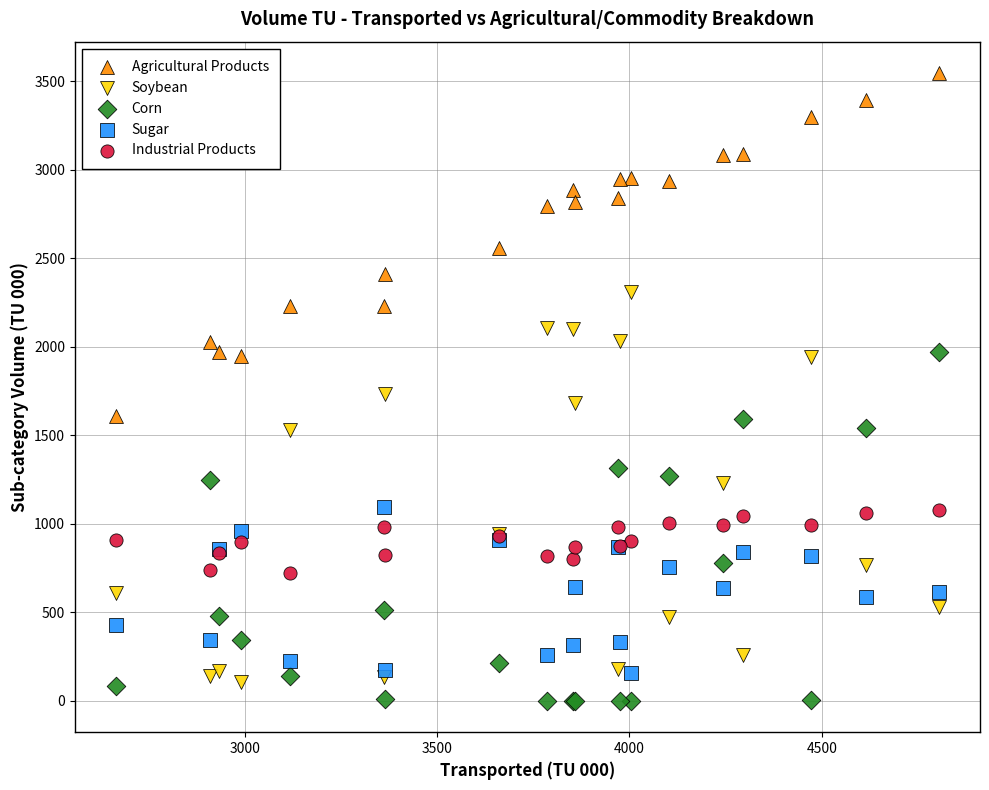

What is the X range (max minus min) for the scatter plot?

2139.0